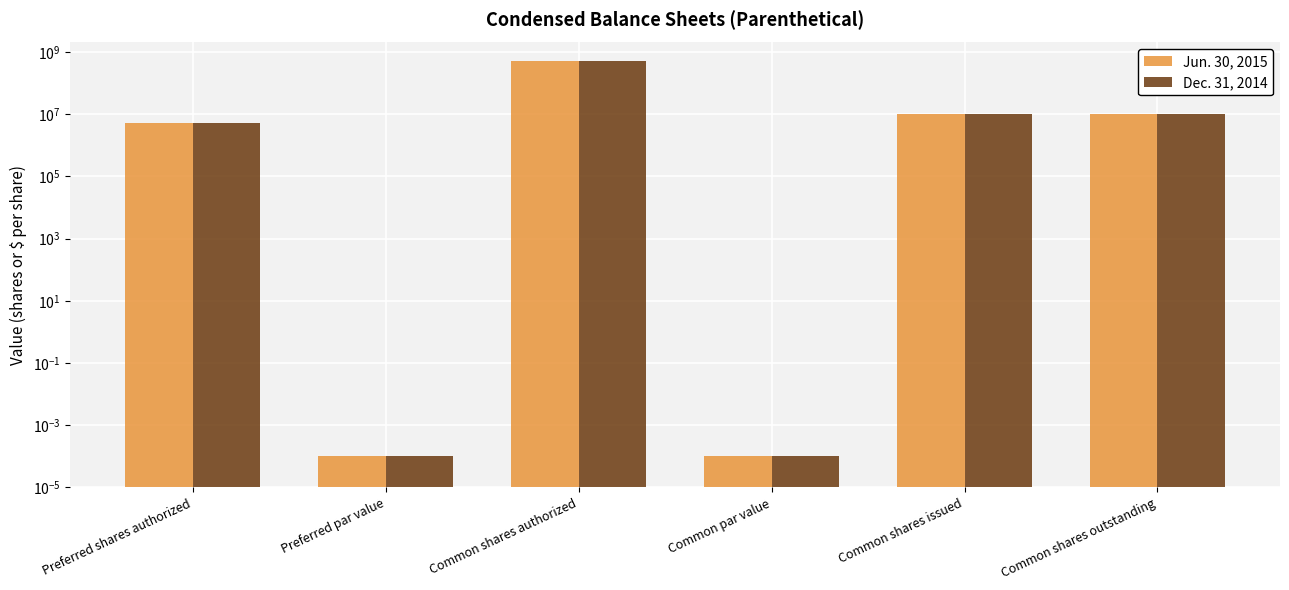

What is the value of the Dec. 31, 2014 bar at the 3rd from the left?

500000000.0